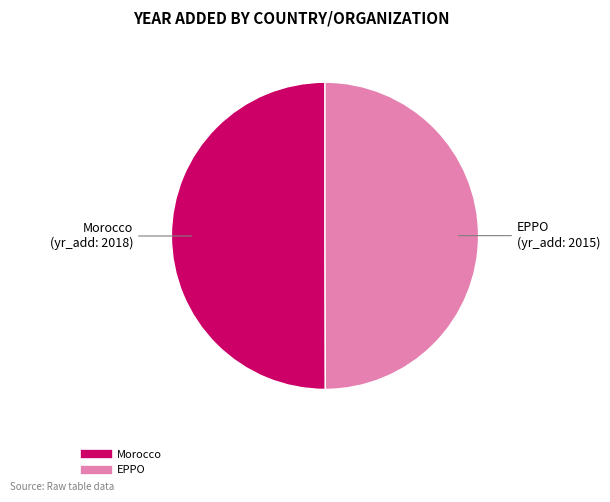

Combined, do EPPO and Morocco account for over 50%?

Yes